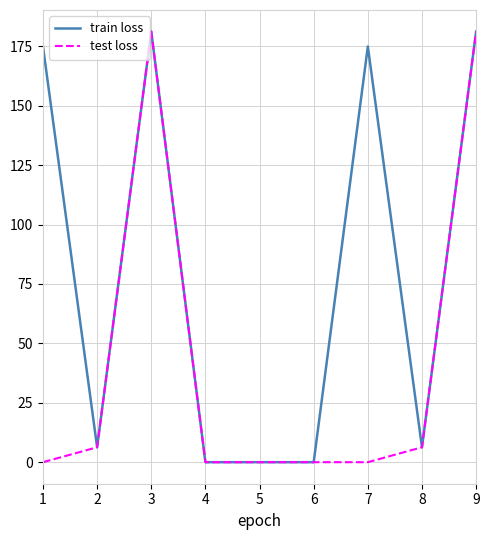

At which category does train loss reach its first local valley?

2